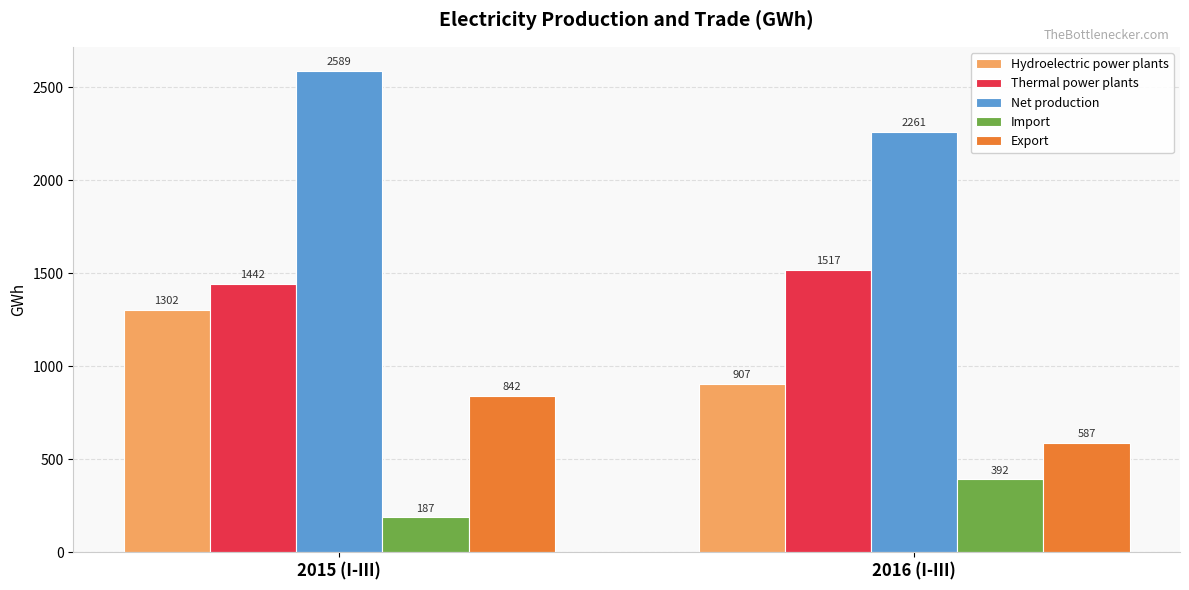

Count the number of categories in the chart.

2